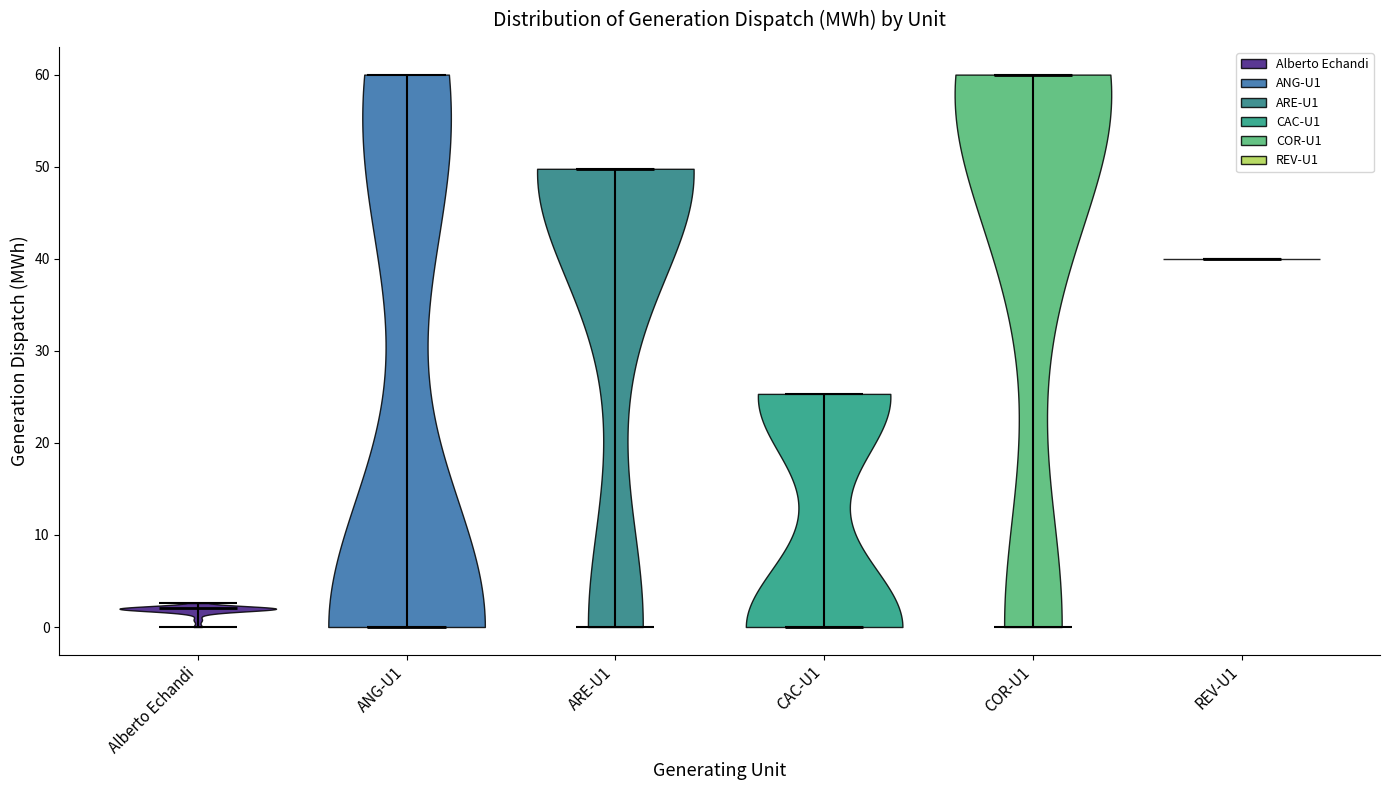

Reading left to right, read every violin against the y-axis: where its median line is, and the lowest and highest points it reaches. The values are not printed on the chart, so give them approximately, as read against the axis.

Alberto Echandi: median line 2, lowest point 0, highest point 3
ANG-U1: median line 0, lowest point 0, highest point 60
ARE-U1: median line 50, lowest point 0, highest point 50
CAC-U1: median line 0, lowest point 0, highest point 25
COR-U1: median line 60, lowest point 0, highest point 60
REV-U1: median line 40, lowest point 40, highest point 40